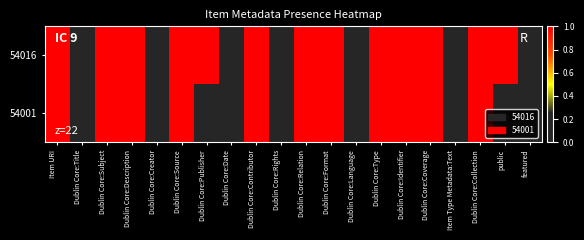

Which series has the largest range (max minus min)?

54016